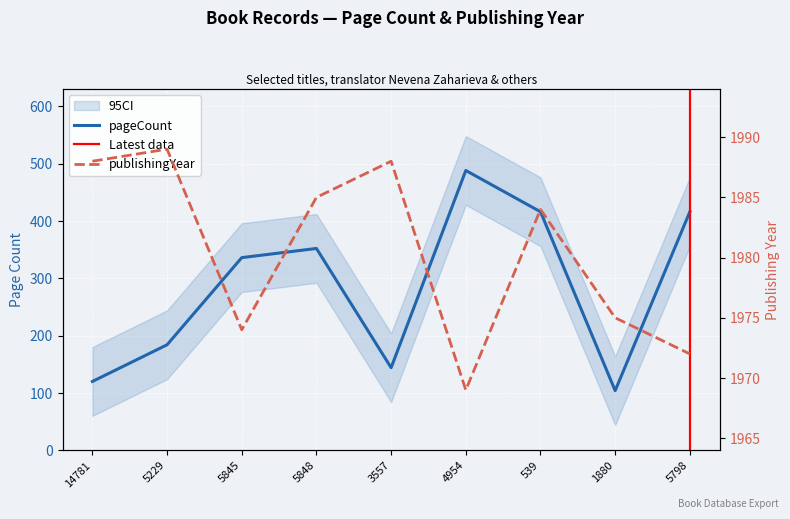

Which label corresponds to the smallest value in the chart?

1880